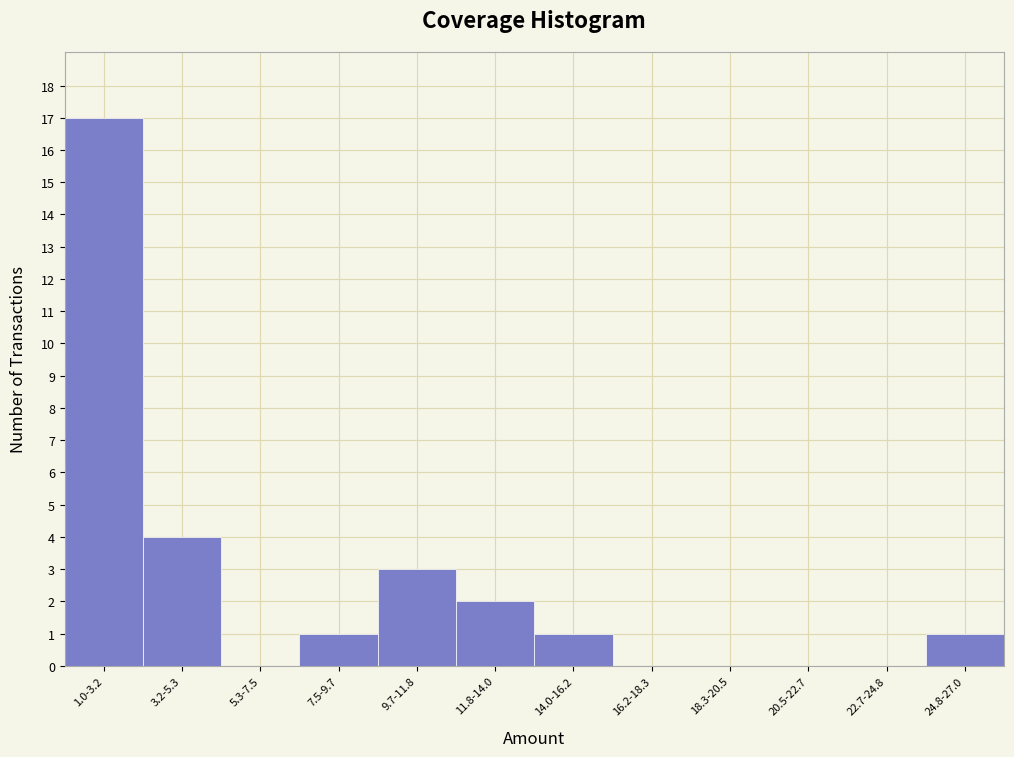

Reading left to right, what are all the values shown in this chart?

1.0-3.2=17	3.2-5.3=4	5.3-7.5=0	7.5-9.7=1	9.7-11.8=3	11.8-14.0=2	14.0-16.2=1	16.2-18.3=0	18.3-20.5=0	20.5-22.7=0	22.7-24.8=0	24.8-27.0=1